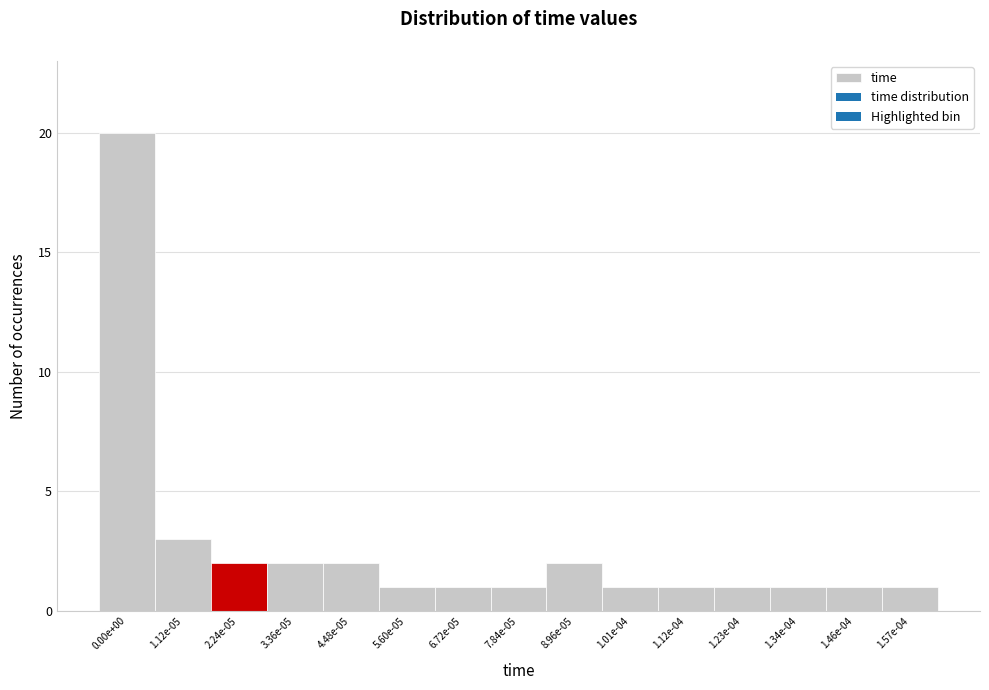

Reading left to right, extract all data points from this chart.

0.00e+00=20	1.12e-05=3	2.24e-05=2	3.36e-05=2	4.48e-05=2	5.60e-05=1	6.72e-05=1	7.84e-05=1	8.96e-05=2	1.01e-04=1	1.12e-04=1	1.23e-04=1	1.34e-04=1	1.46e-04=1	1.57e-04=1